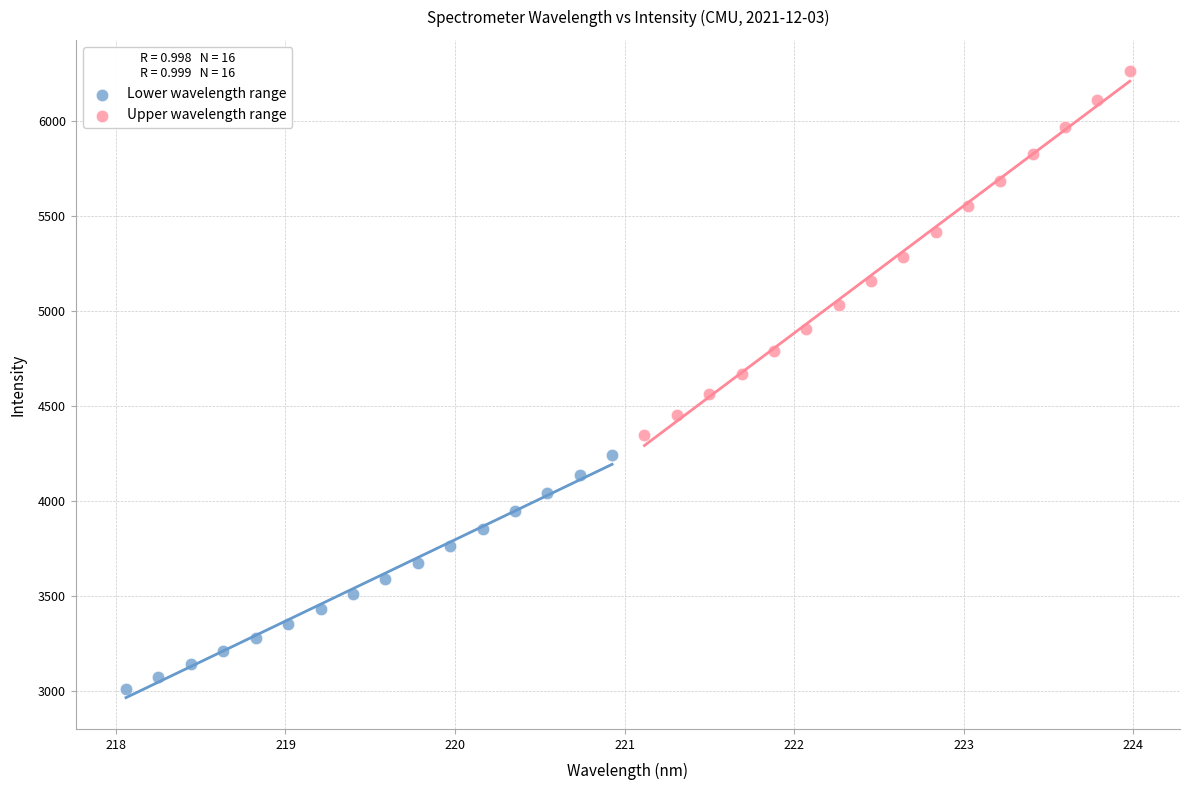

Which series reaches the minimum Y coordinate?

Lower wavelength range